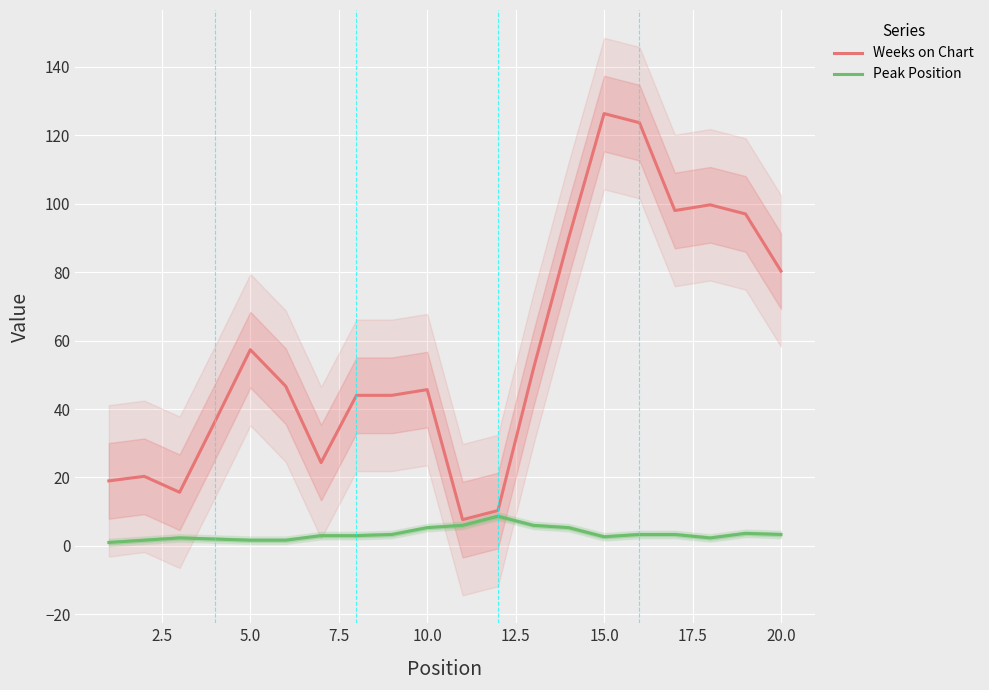

How many distinct data groups are displayed?

2